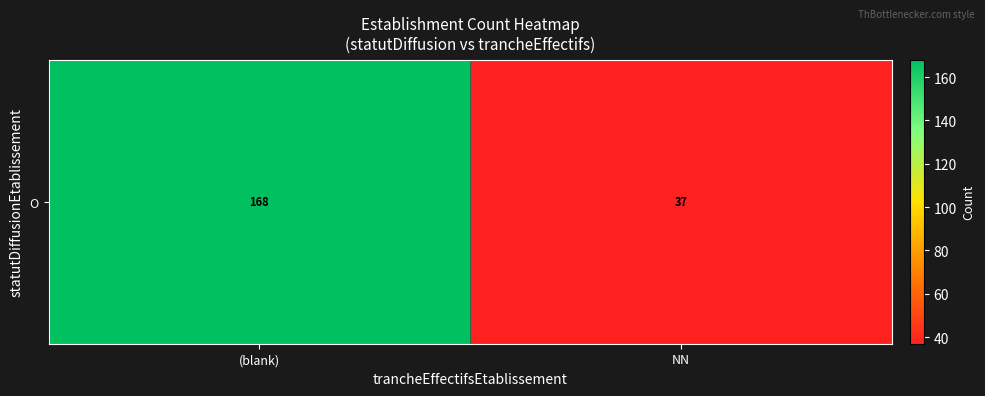

Count the values in the range 37 to 168.

2